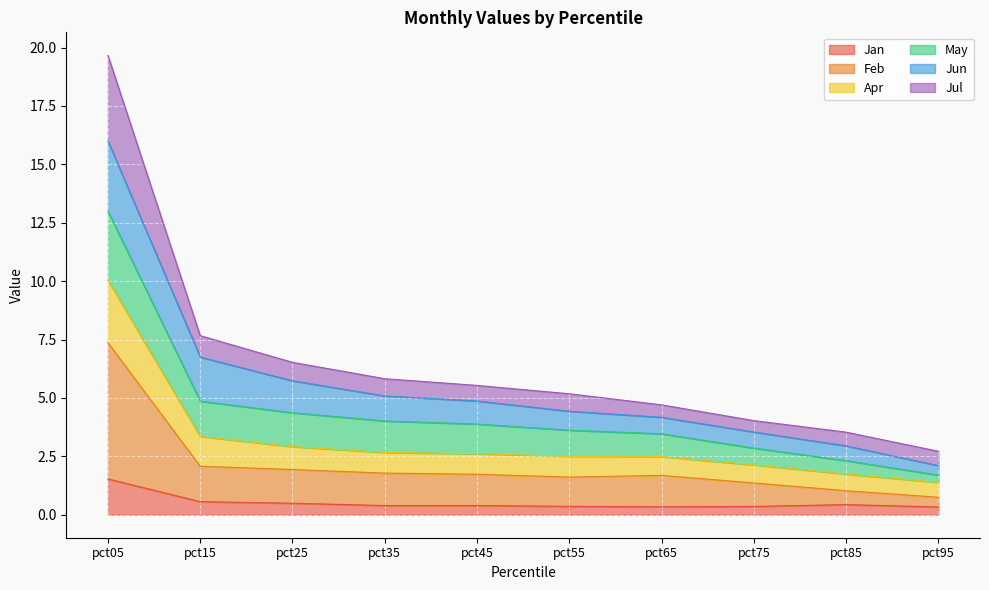

What is the total value across all series at pct05?

19.7